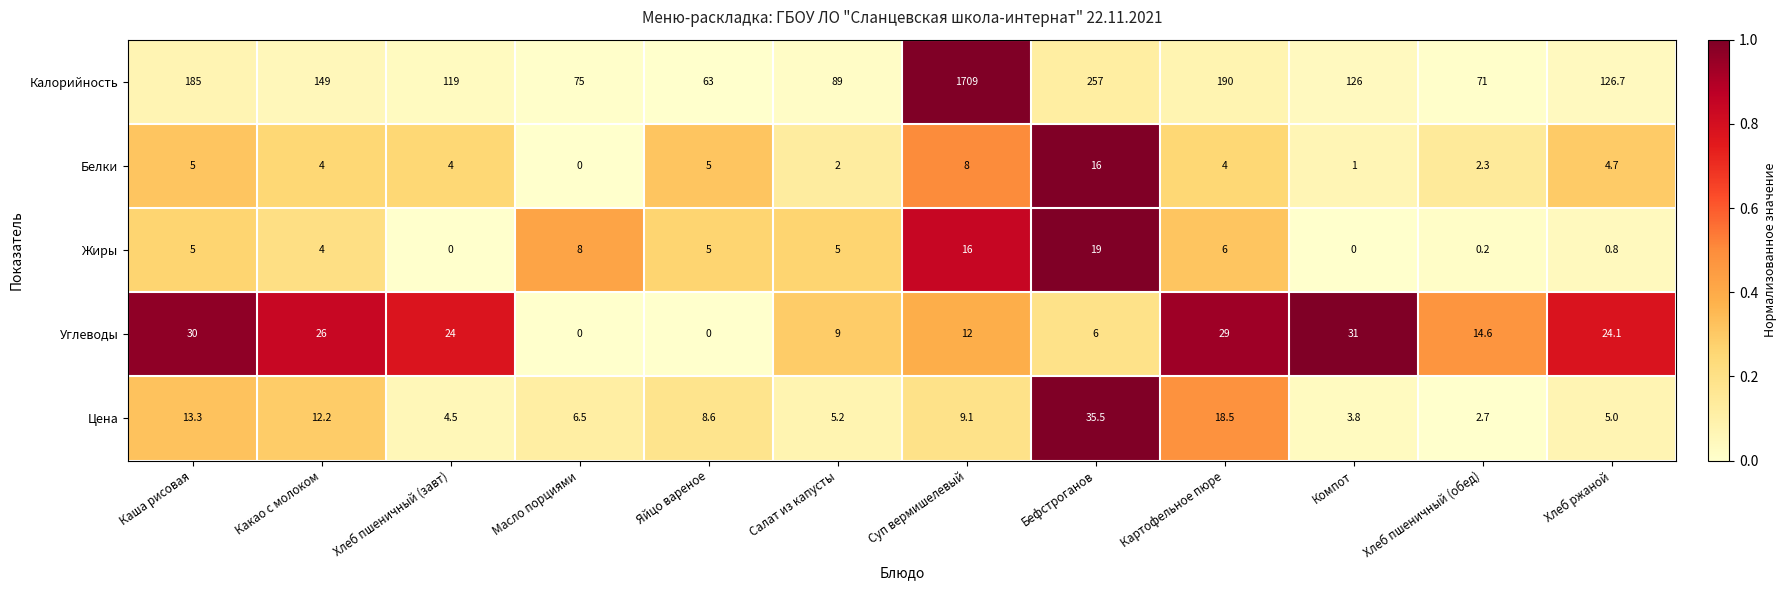

Which series has the widest spread of values?

Калорийность